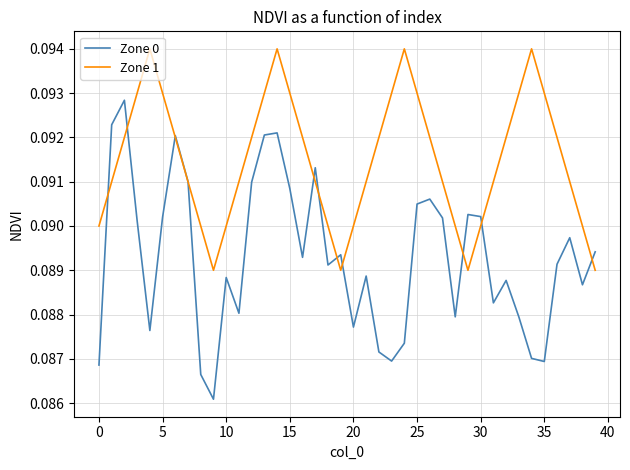

What is the sum of all Zone 0 values?

3.6